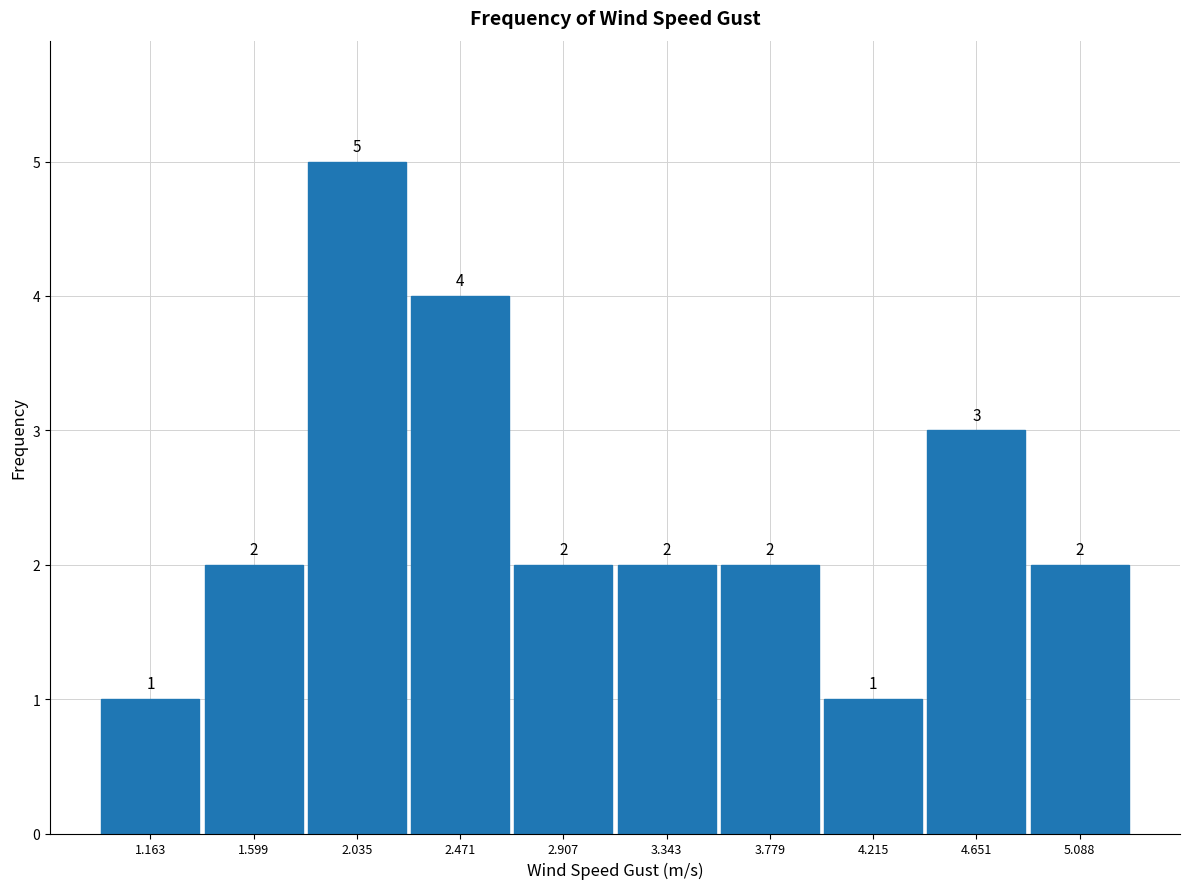

Reading left to right, list every bar in this chart as the range it spans on the x-axis followed by its height. The bar edges are not printed on the chart, so give them approximately, as read against the axis.

0.95 to 1.40: 1
1.40 to 1.80: 2
1.80 to 2.25: 5
2.25 to 2.70: 4
2.70 to 3.15: 2
3.15 to 3.55: 2
3.55 to 4.00: 2
4.00 to 4.45: 1
4.45 to 4.85: 3
4.85 to 5.30: 2